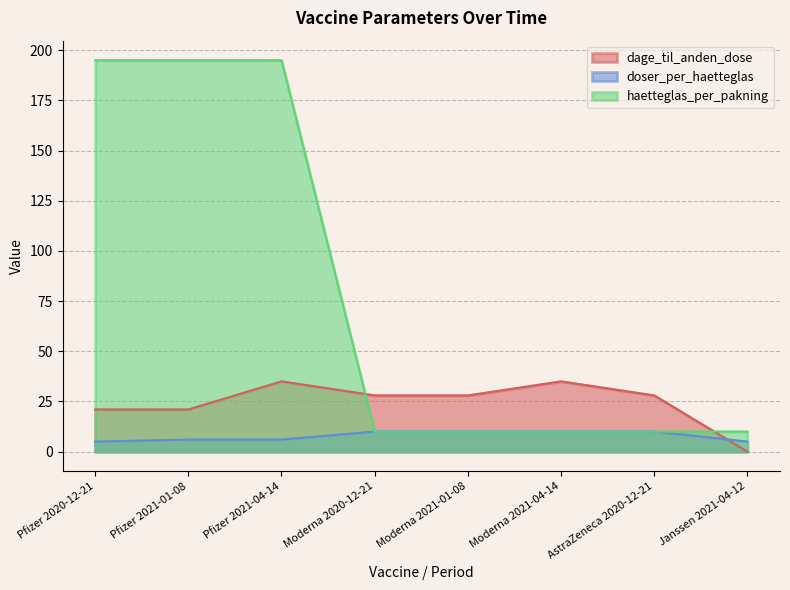

How many values in the dage_til_anden_dose series exceed 28?

2